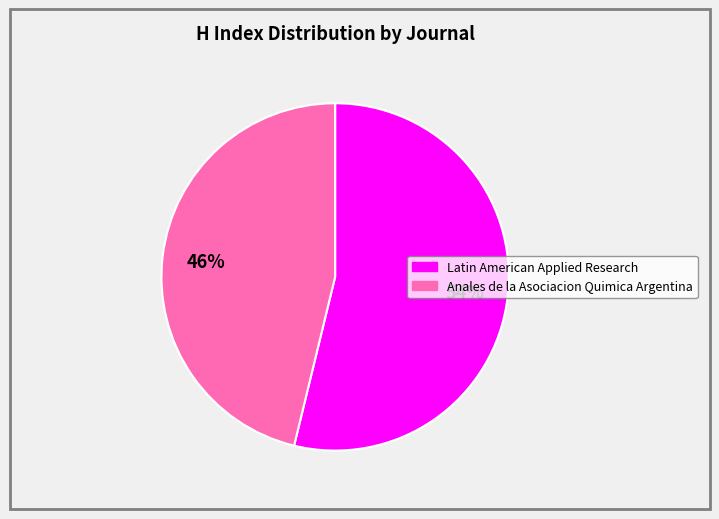

How many slices are in this pie chart?

2